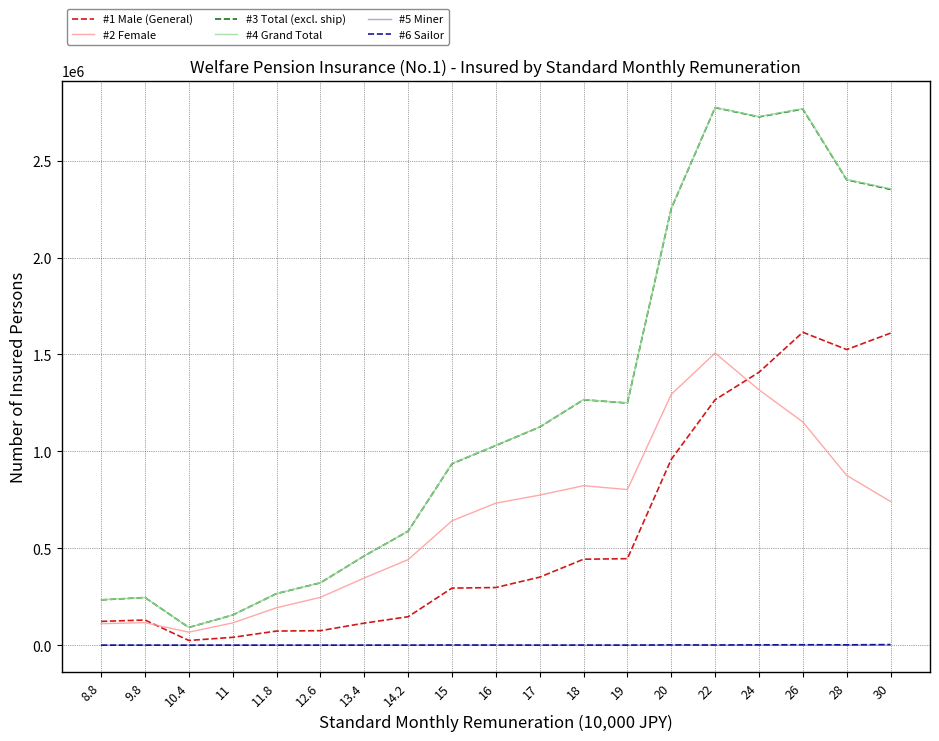

What is the greatest value displayed?

2774585